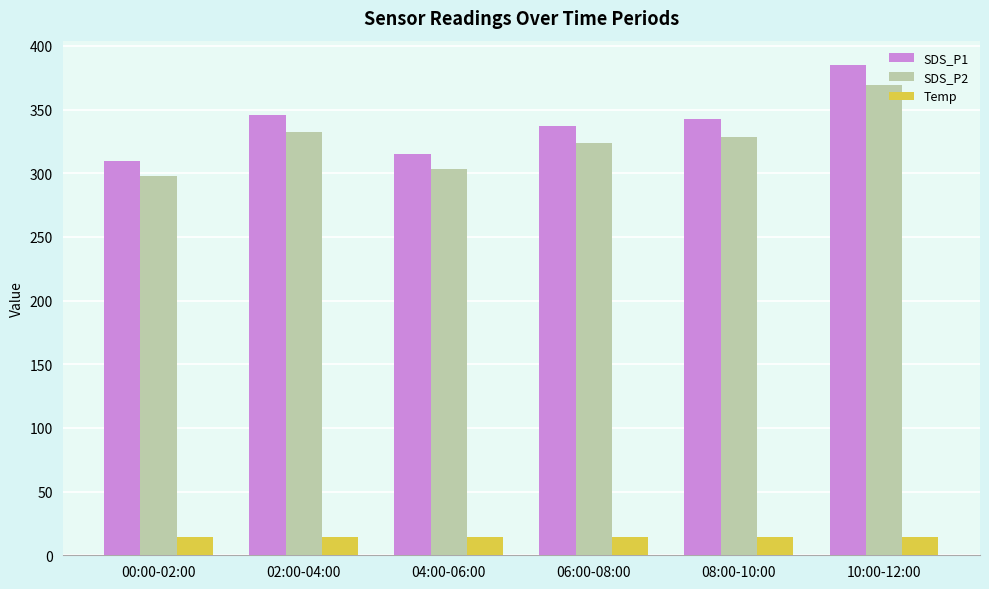

What value does the SDS_P1 series have at 08:00-10:00?

342.3